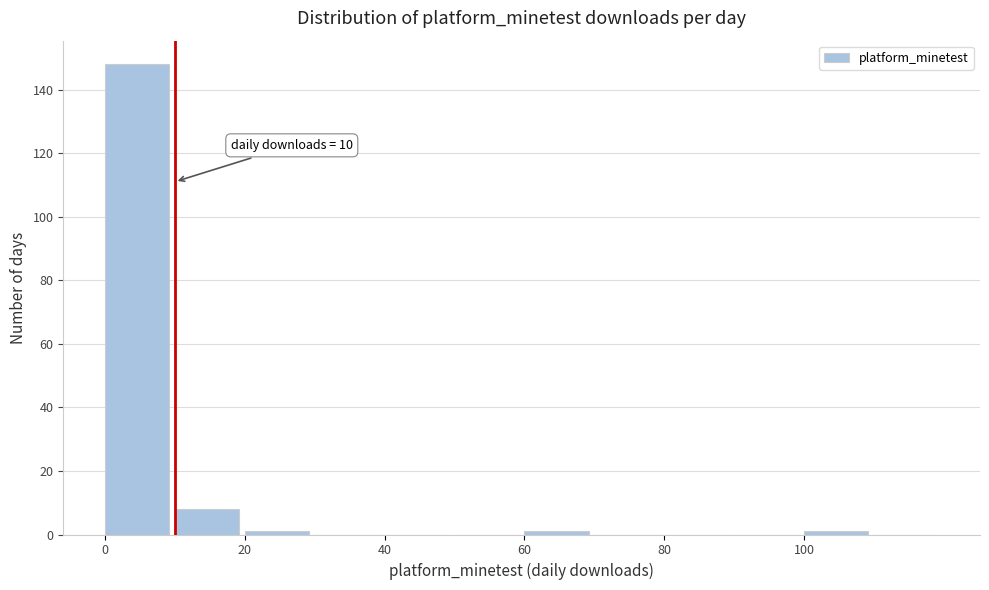

Which range on the x-axis has the tallest bar?

0 to 10